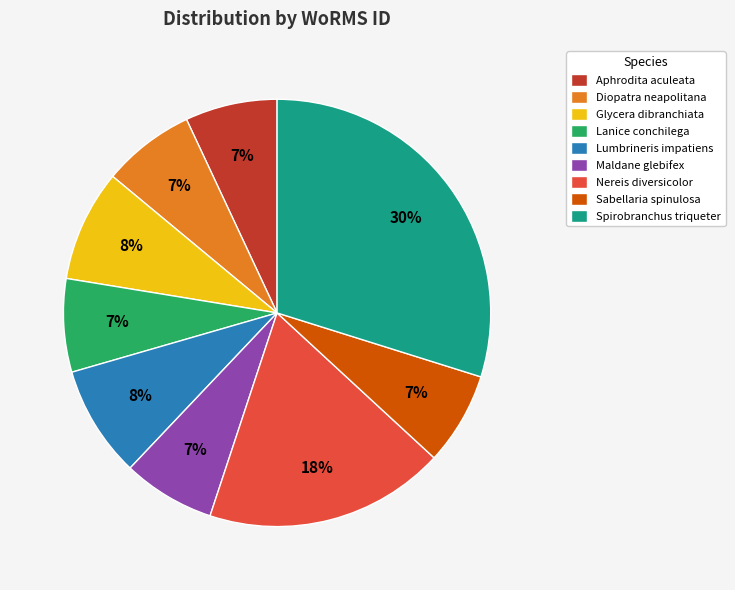

Combined, do Maldane glebifex and Aphrodita aculeata account for over 50%?

No